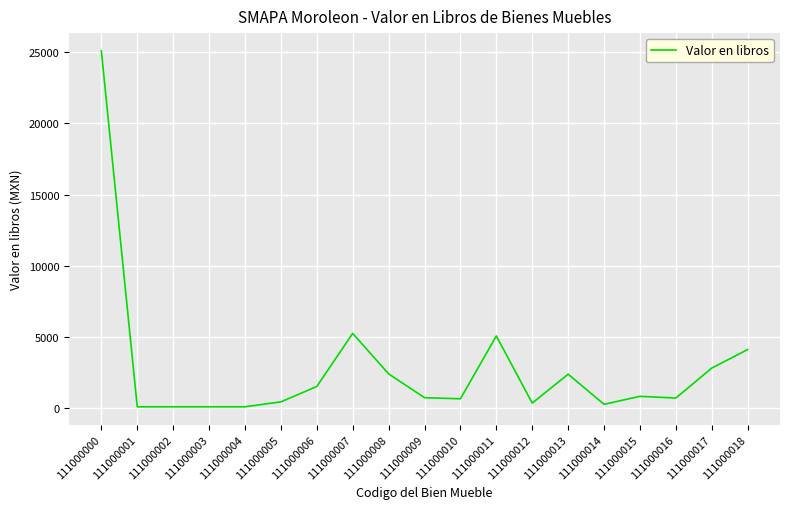

How many distinct data groups are displayed?

1